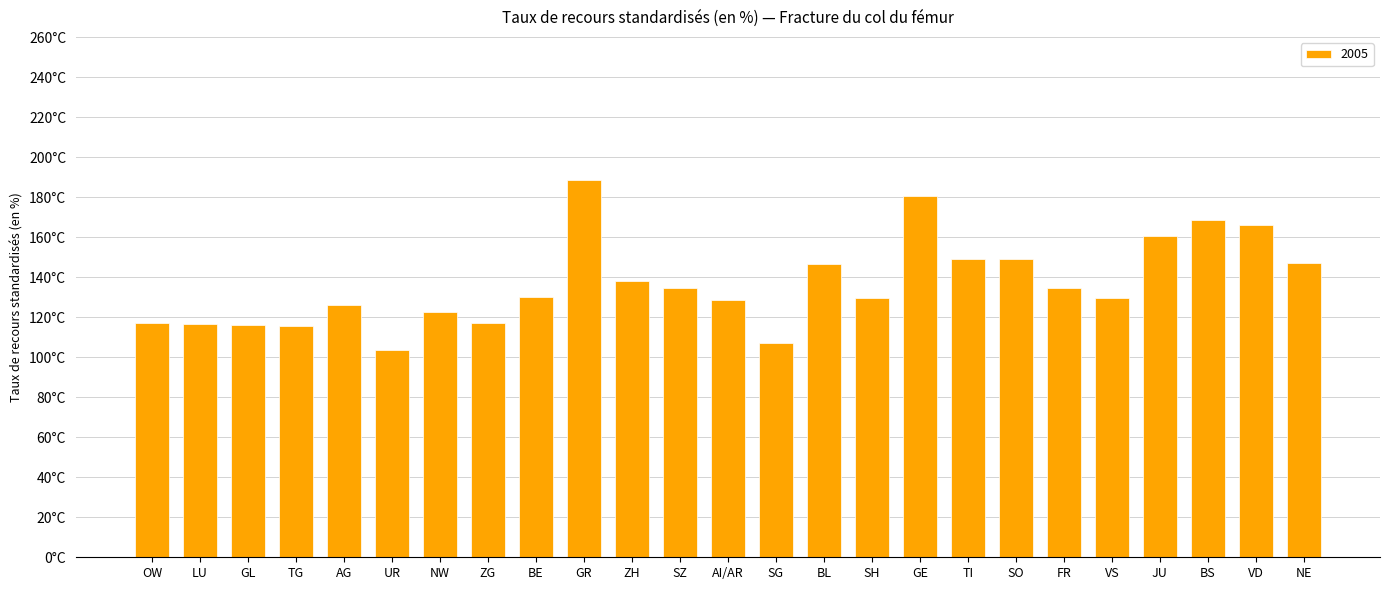

Rank the categories by value from lowest to highest.

UR, SG, TG, GL, LU, OW, ZG, NW, AG, AI/AR, VS, SH, BE, FR, SZ, ZH, BL, NE, SO, TI, JU, VD, BS, GE, GR